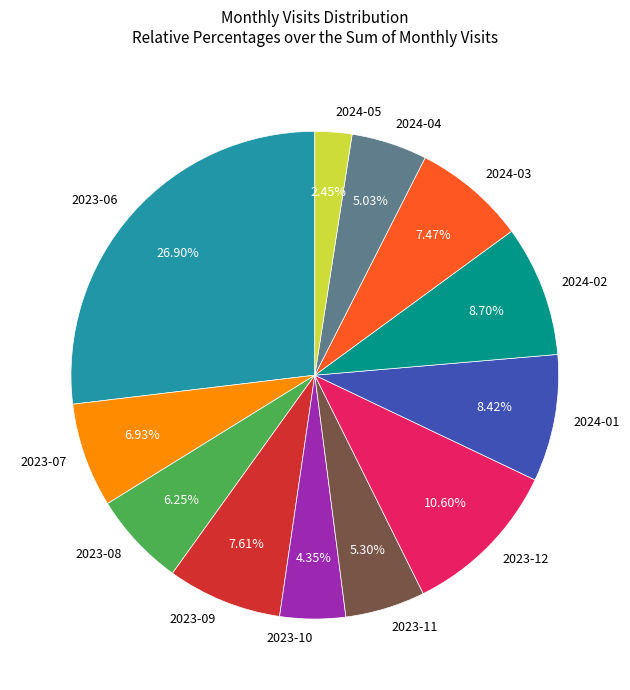

Is there any slice that represents more than half of the pie?

No